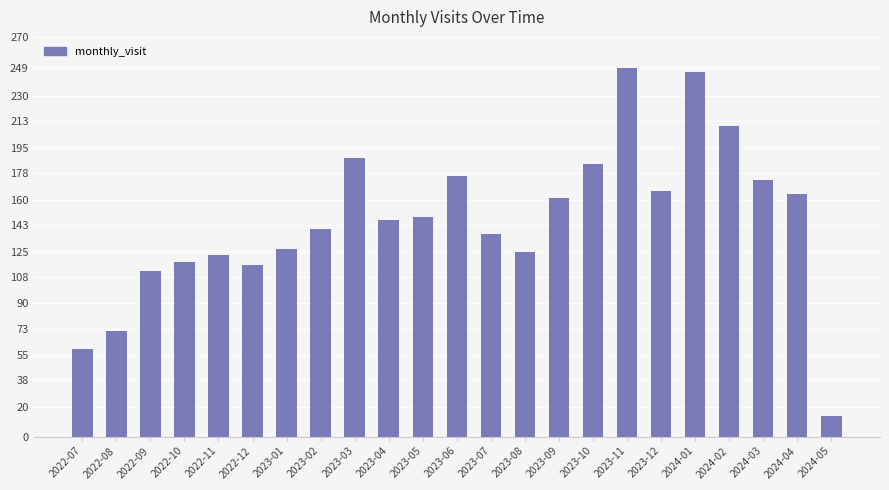

What is the maximum value shown in the chart?

249